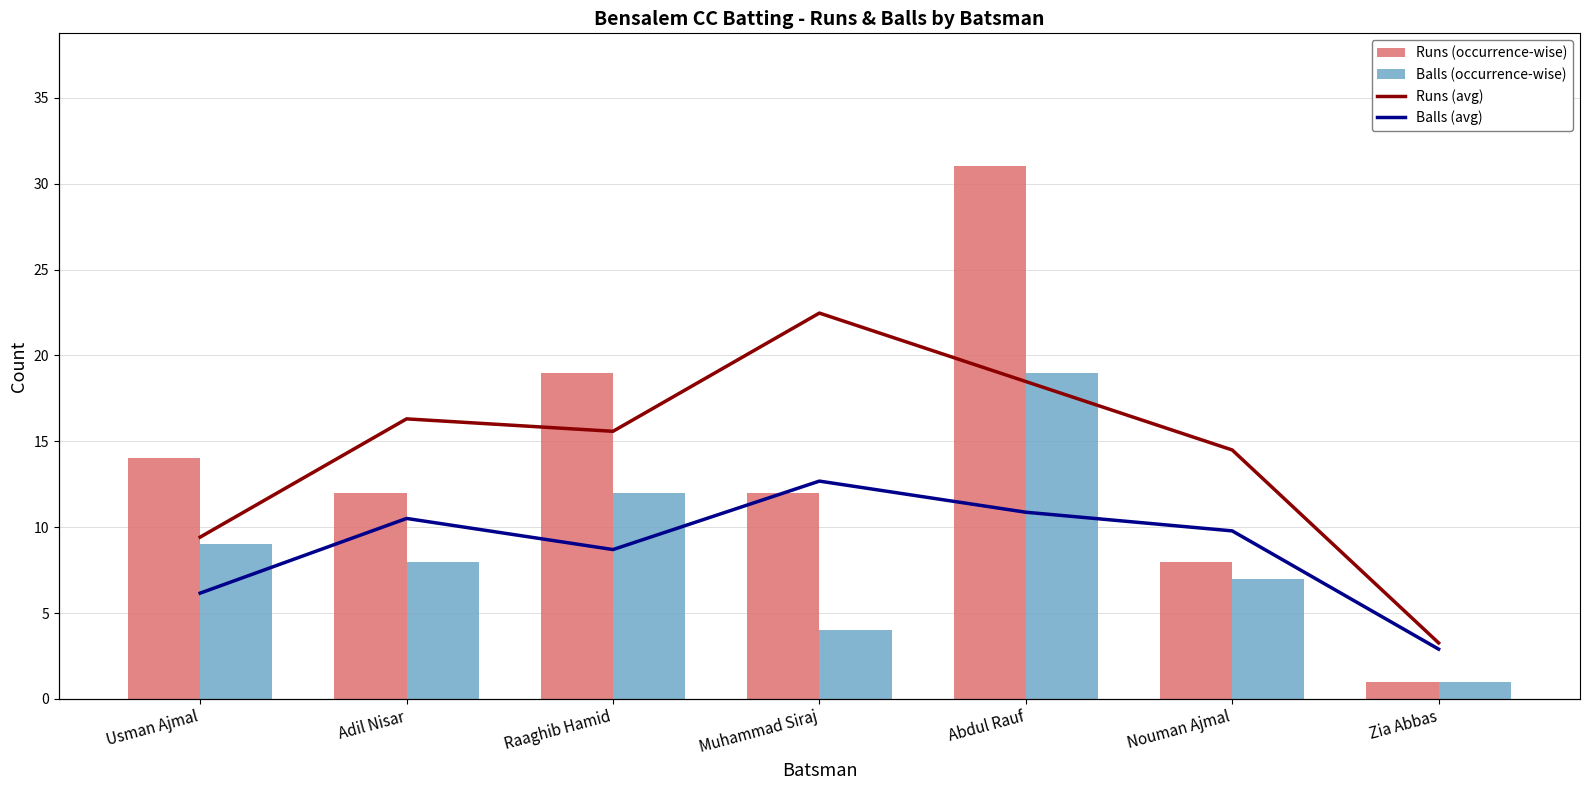

What is the maximum value for Runs (avg)?

20.7